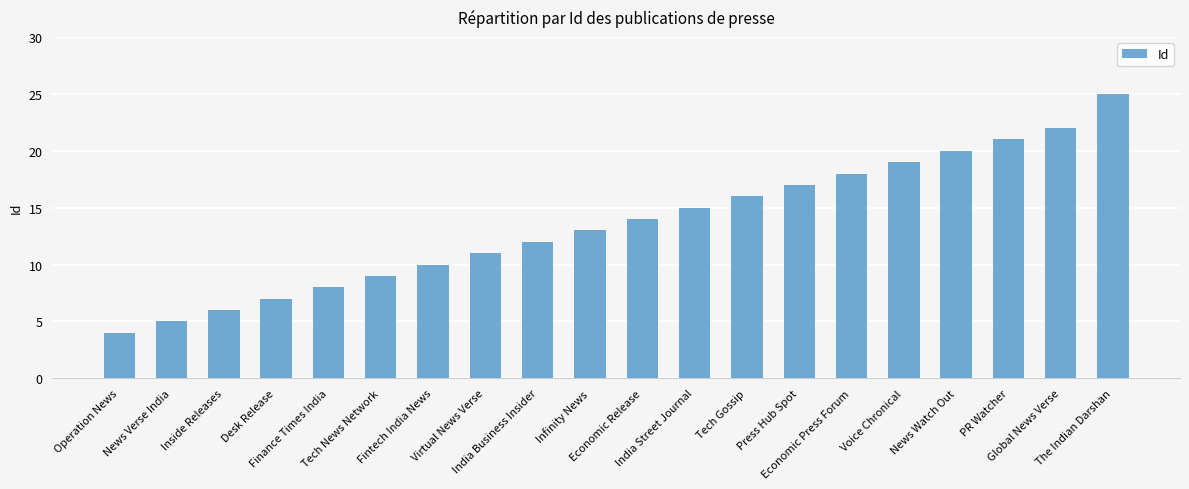

List the labels in order of value, smallest first.

Operation News, News Verse India, Inside Releases, Desk Release, Finance Times India, Tech News Network, Fintech India News, Virtual News Verse, India Business Insider, Infinity News, Economic Release, India Street Journal, Tech Gossip, Press Hub Spot, Economic Press Forum, Voice Chronical, News Watch Out, PR Watcher, Global News Verse, The Indian Darshan